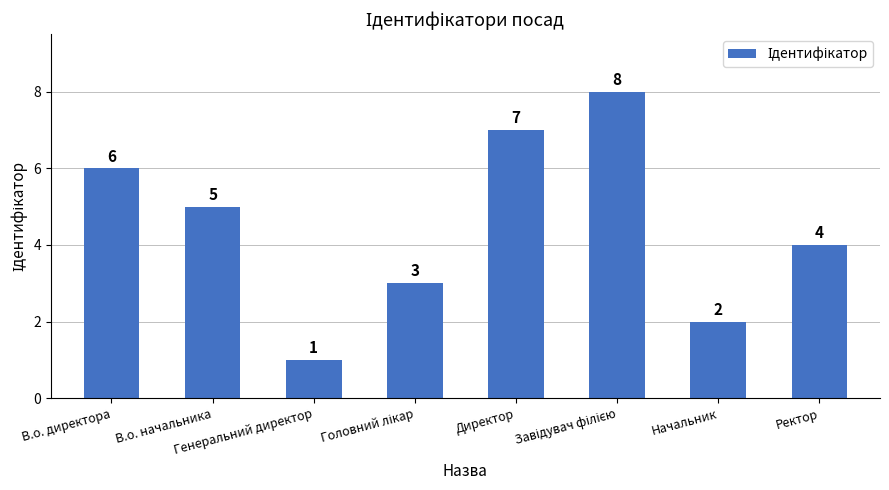

What is the difference between the maximum and minimum values?

7